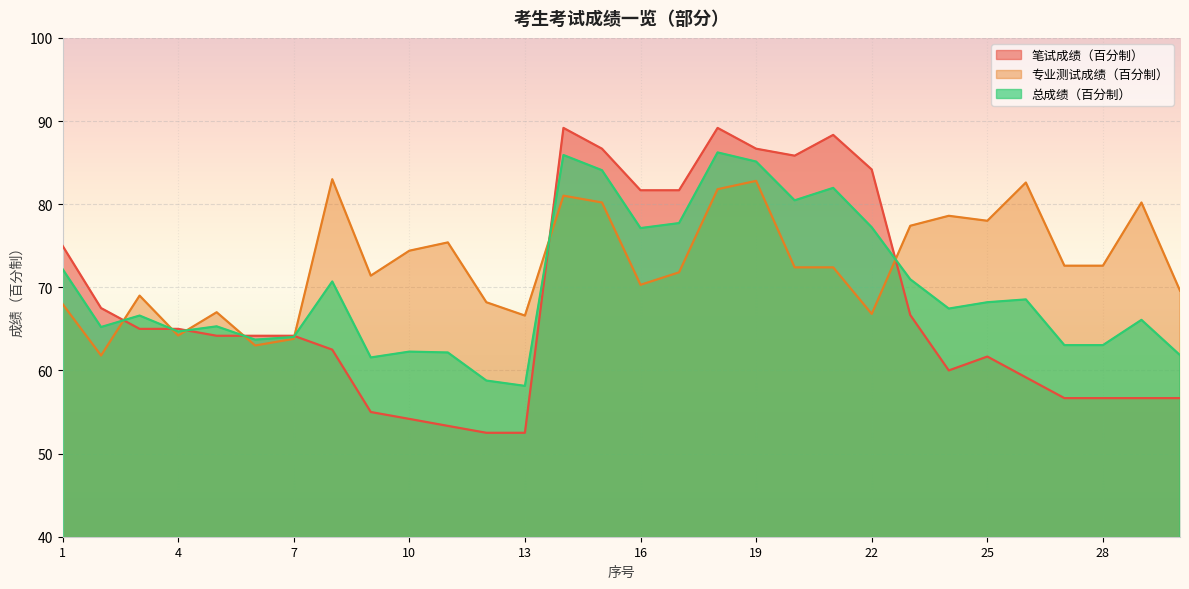

Is it true that 总成绩（百分制） equals 128.6 at 1?

False